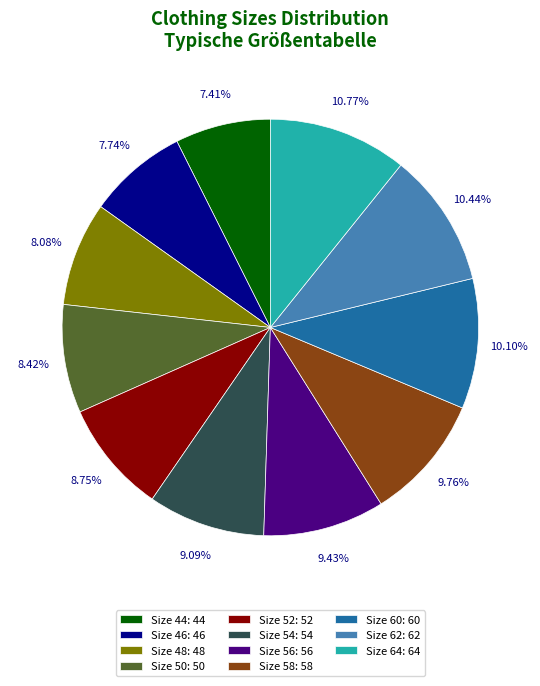

Which has a higher value, Size 46: 46 or Size 64: 64?

Size 64: 64